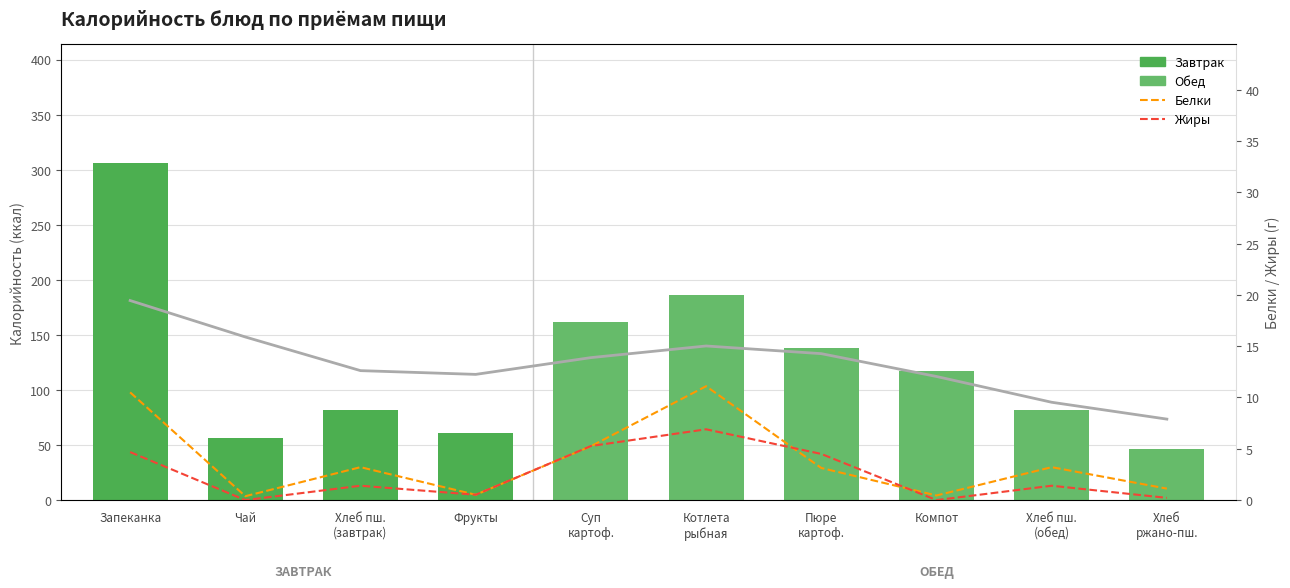

What is the label of the 7th bar from the left?

Пюре
картоф.